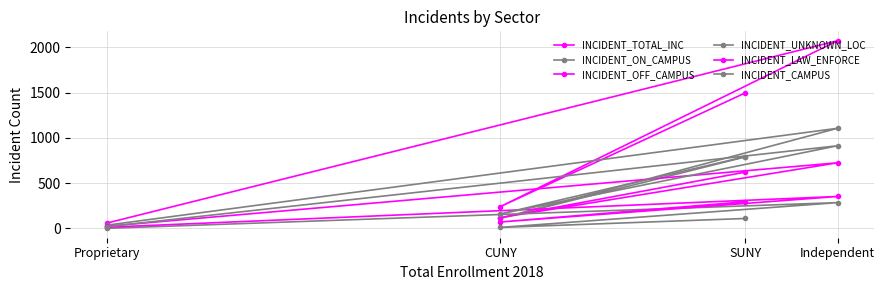

Which series changed the most between SUNY and Independent?

INCIDENT_TOTAL_INC